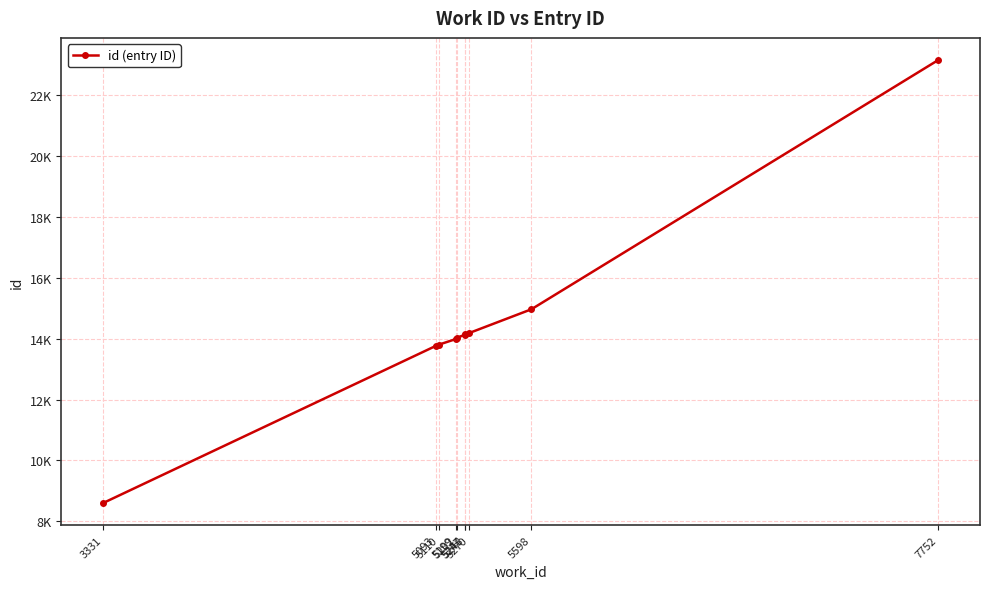

What is the ratio of the value at 7752 to the value at 5093?

1.7